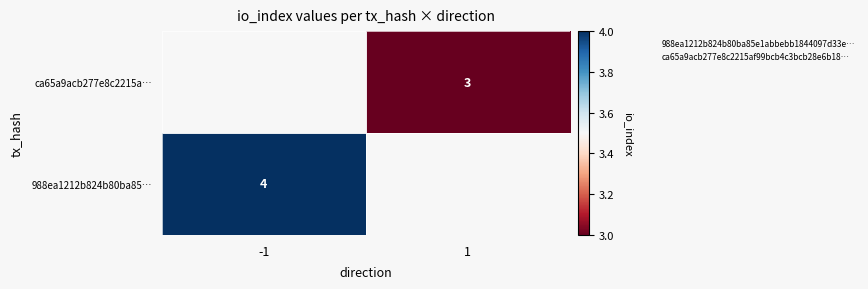

Is it true that 988ea1212b824b80ba85… equals 6.1 at -1?

False